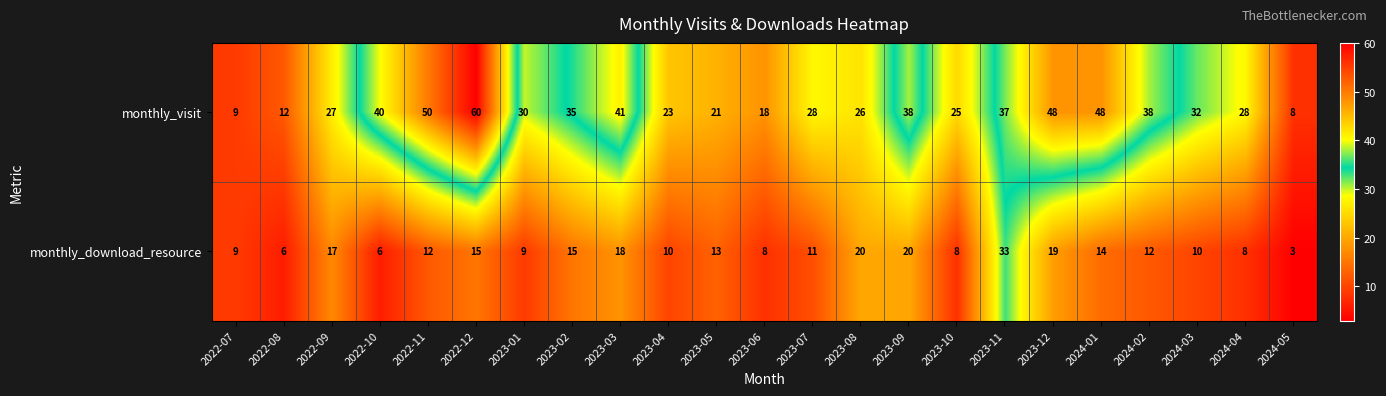

Which series has the widest spread of values?

monthly_visit